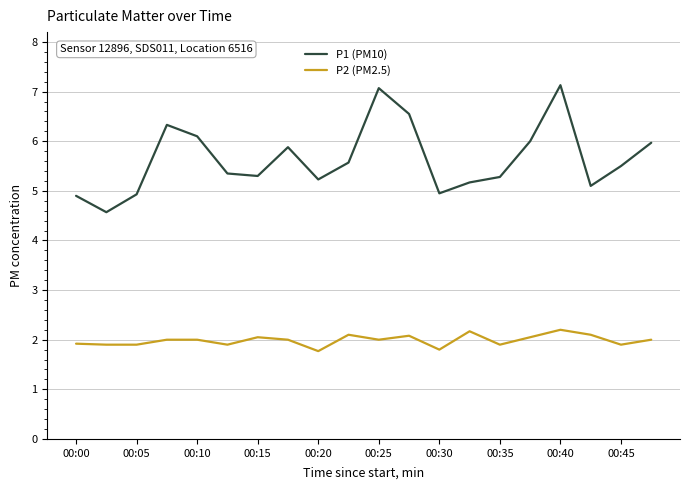

True or false: P2 (PM2.5) and P1 (PM10) intersect in this chart.

False